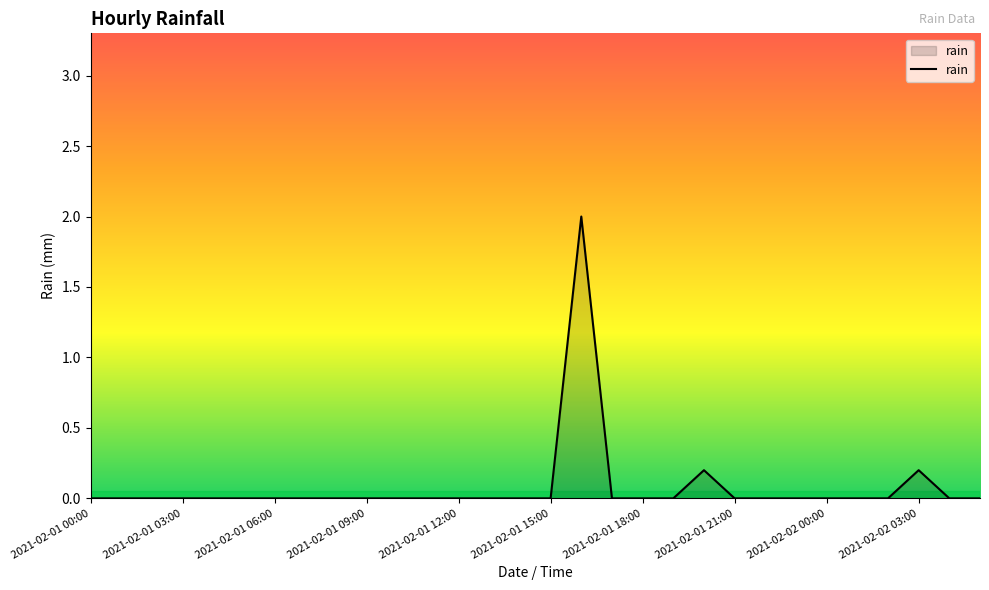

What is the difference between the maximum and minimum values?

2.0